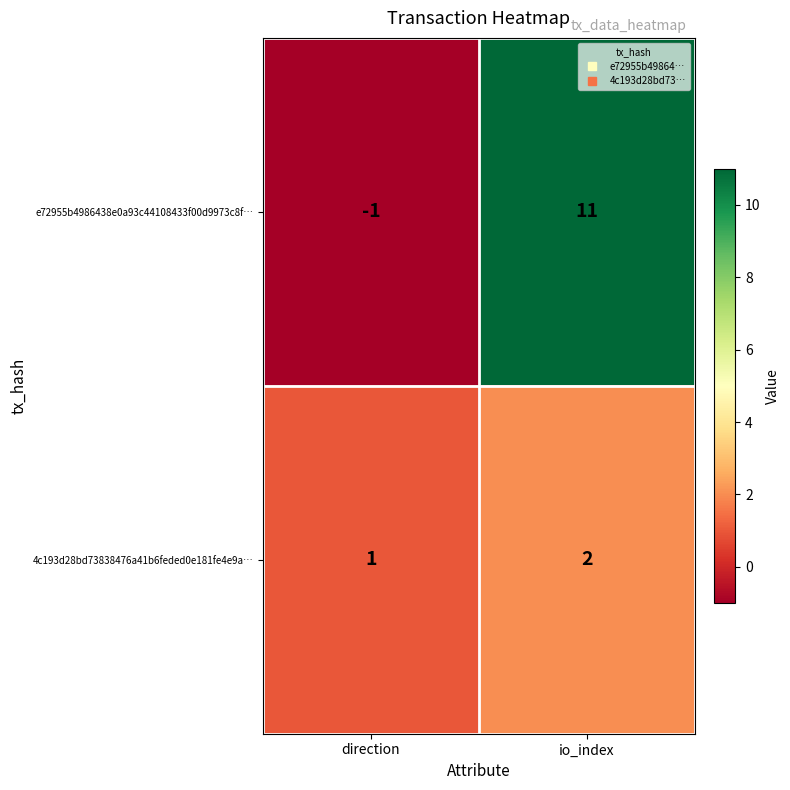

At which category is the sum across all series the highest?

io_index